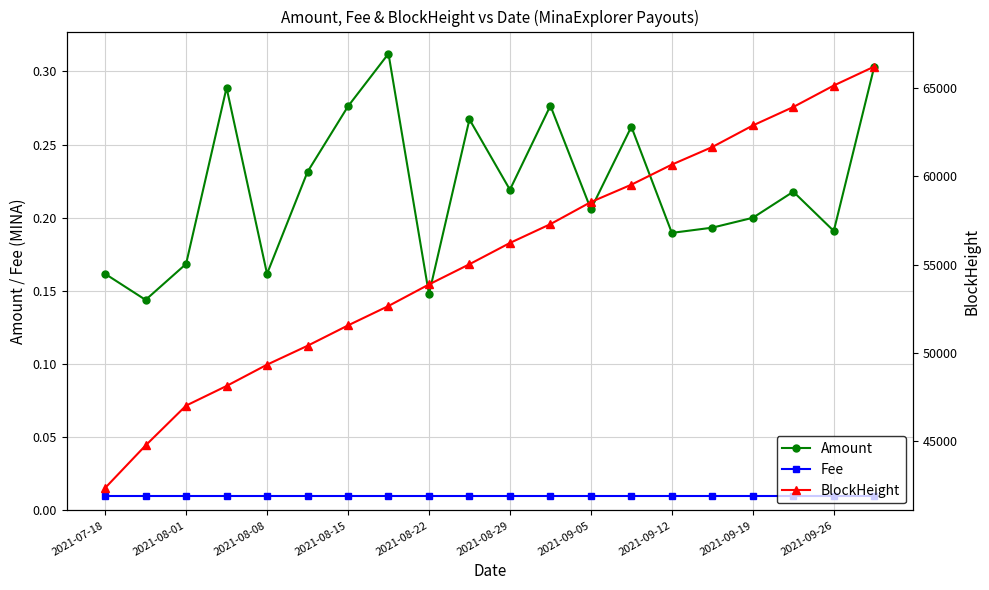

Count the Amount values in the range 0 to 1.

20